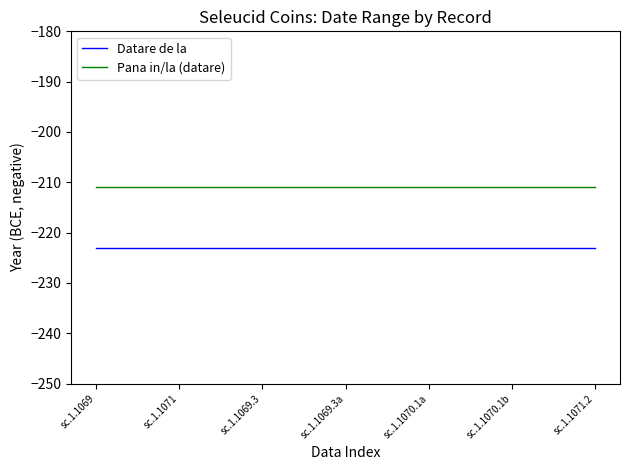

Reading left to right, what are all the values shown in this chart?

Datare de la: sc.1.1069=-223	sc.1.1071=-223	sc.1.1069.3=-223	sc.1.1069.3a=-223	sc.1.1070.1a=-223	sc.1.1070.1b=-223	sc.1.1071.2=-223
Pana in/la (datare): sc.1.1069=-211	sc.1.1071=-211	sc.1.1069.3=-211	sc.1.1069.3a=-211	sc.1.1070.1a=-211	sc.1.1070.1b=-211	sc.1.1071.2=-211